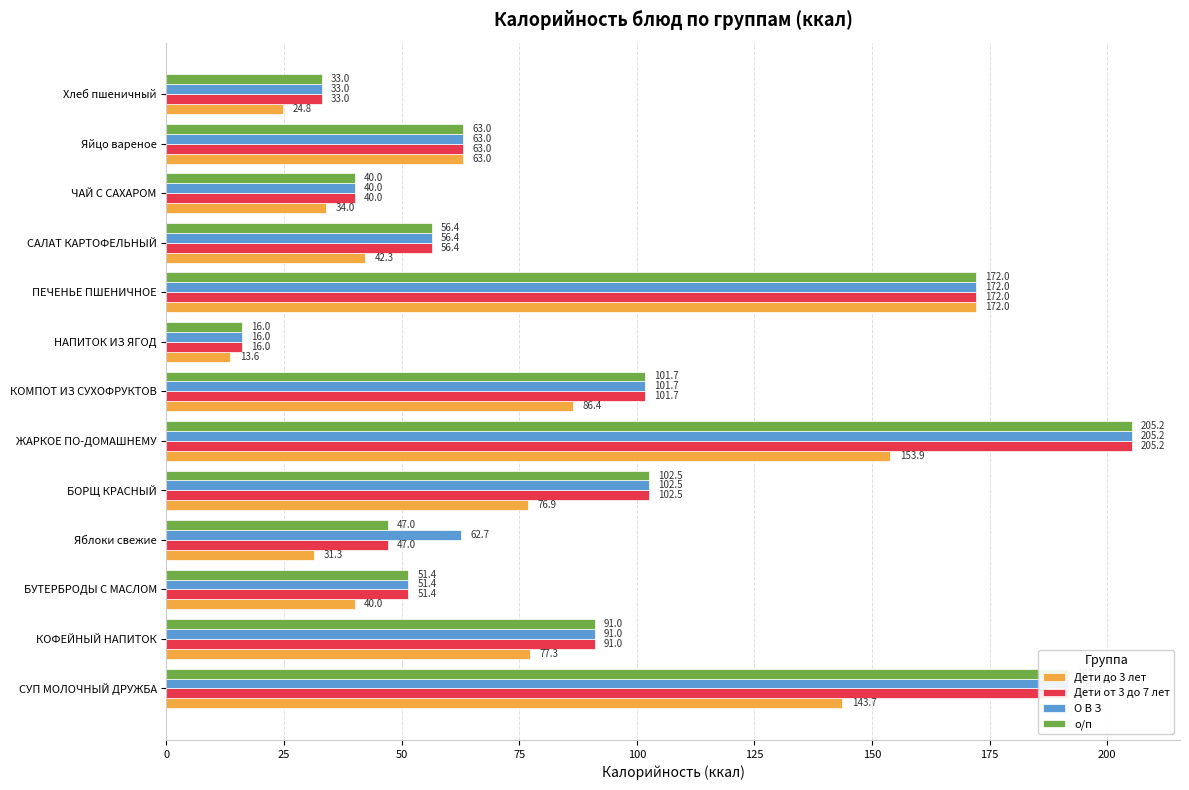

What is the spread (max minus min) of values at ЖАРКОЕ ПО-ДОМАШНЕМУ?

51.3